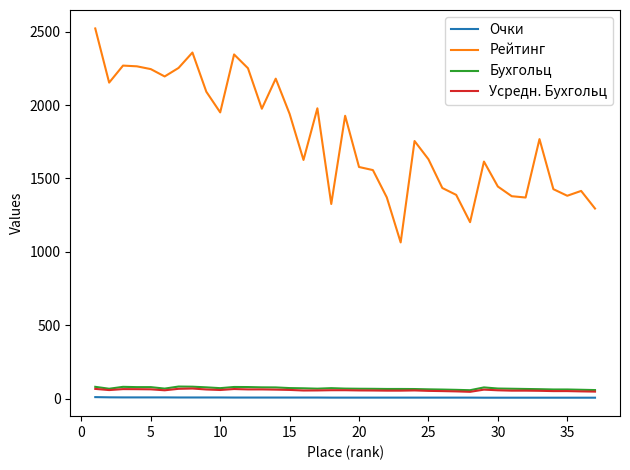

Which series has the largest total across all categories?

Рейтинг